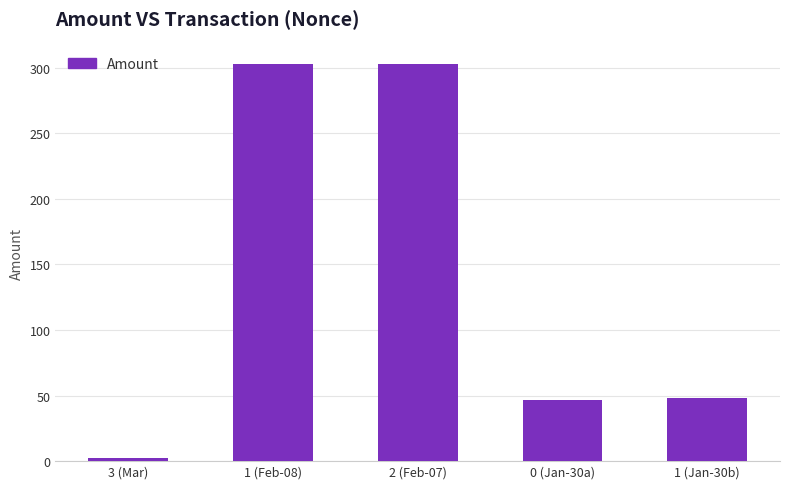

Where does the data first go above 48?

1 (Feb-08)